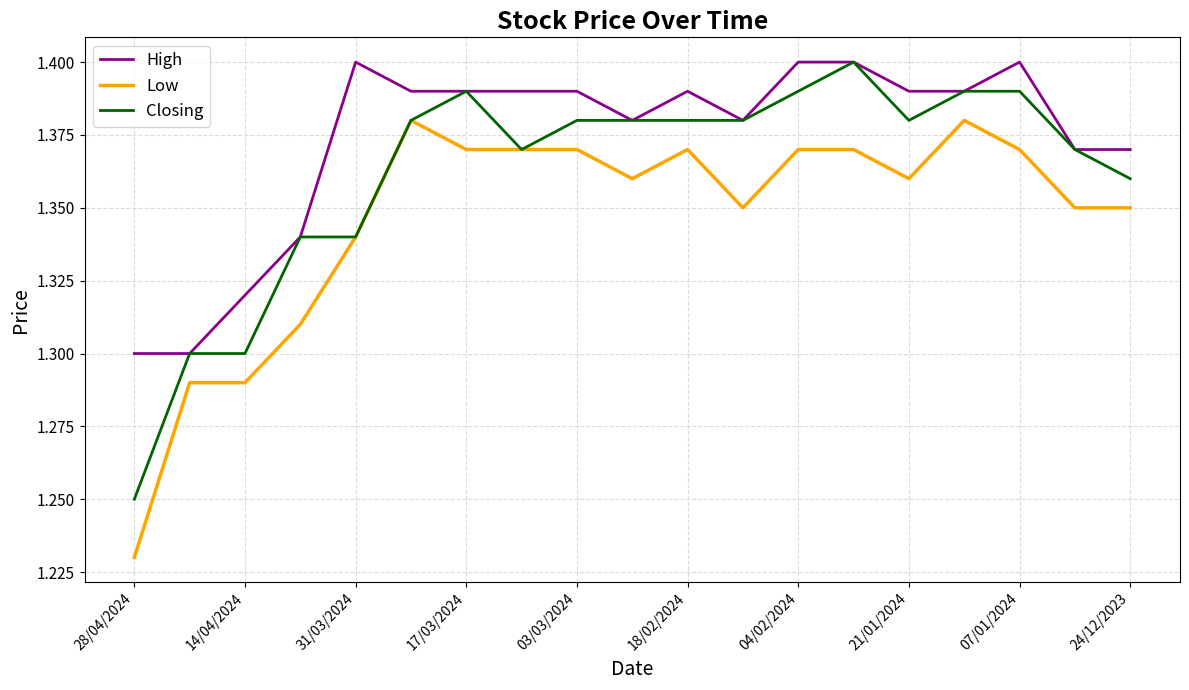

True or false: Low and High cross at least once.

False